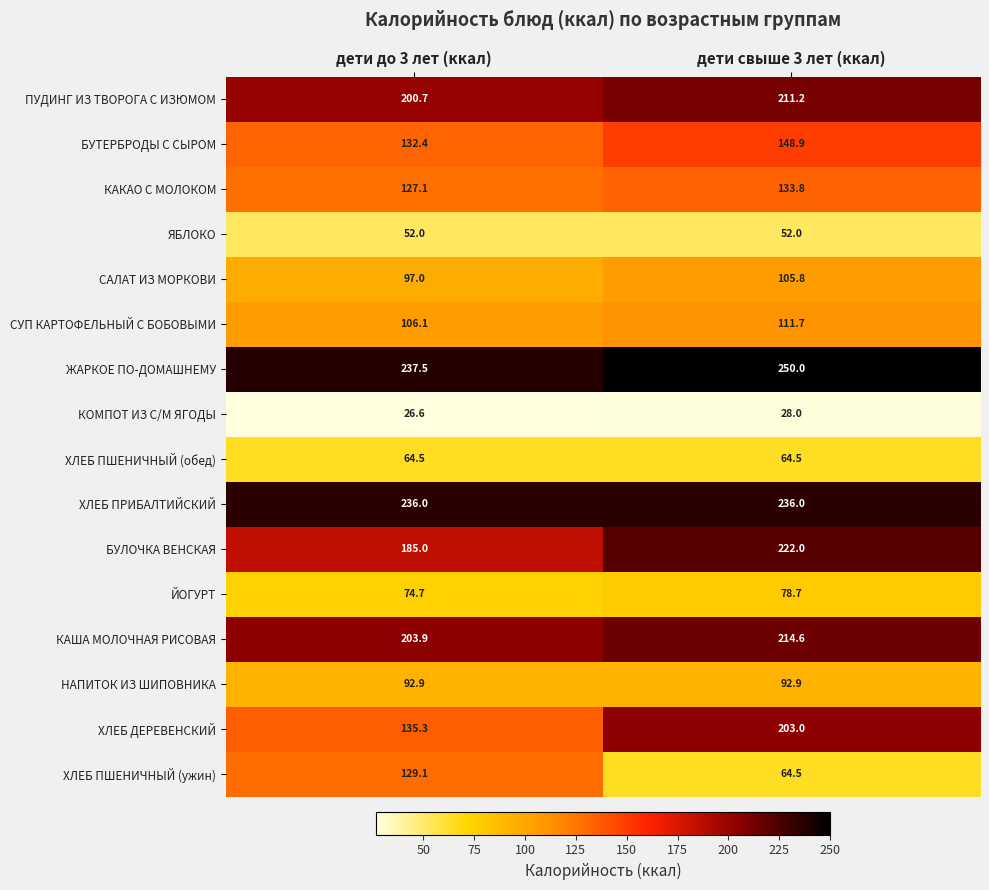

What is the sum of all ХЛЕБ ПШЕНИЧНЫЙ (ужин) values?

193.6